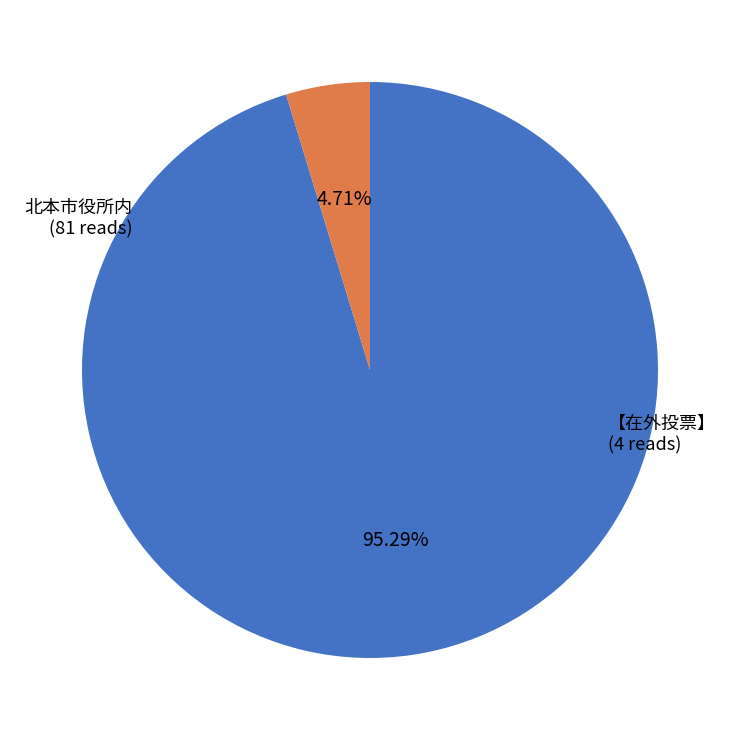

To the nearest percent, what percentage of the pie is 北本市役所内?

95%